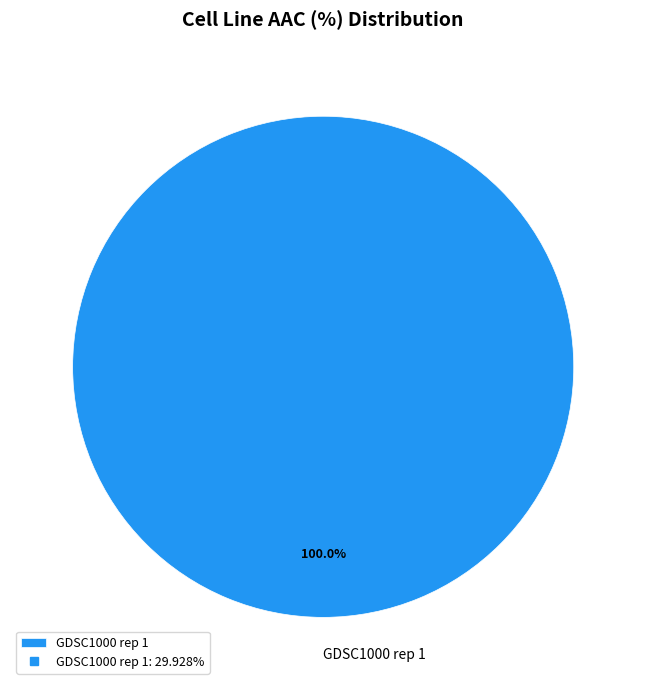

To the nearest percent, what percentage of the pie is GDSC1000 rep 1?

100%